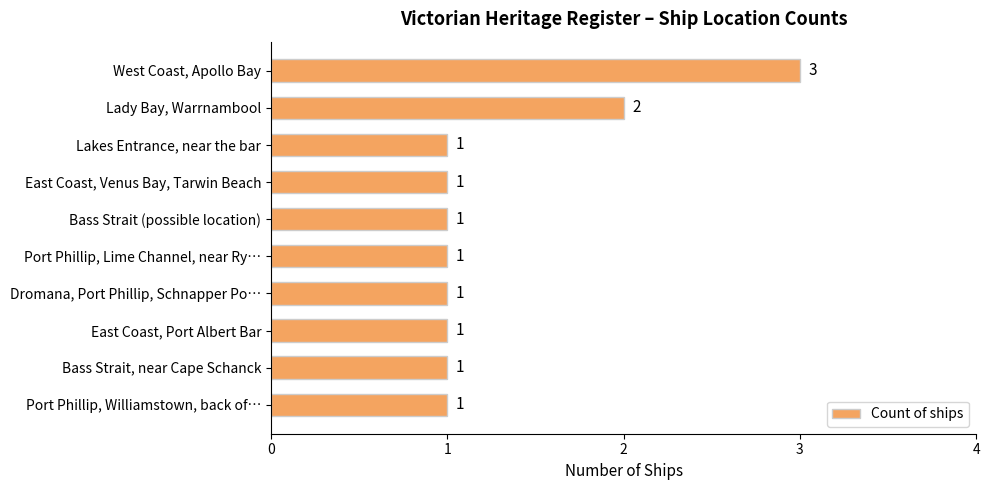

Is it true that the value at Port Phillip, Lime Channel, near Ry… is 2?

False